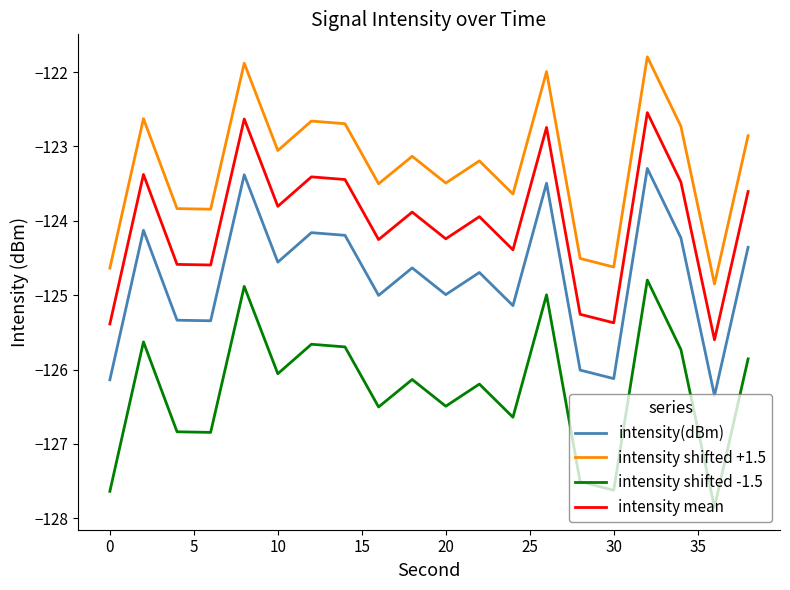

Does the chart display data point markers on the line(s)?

No